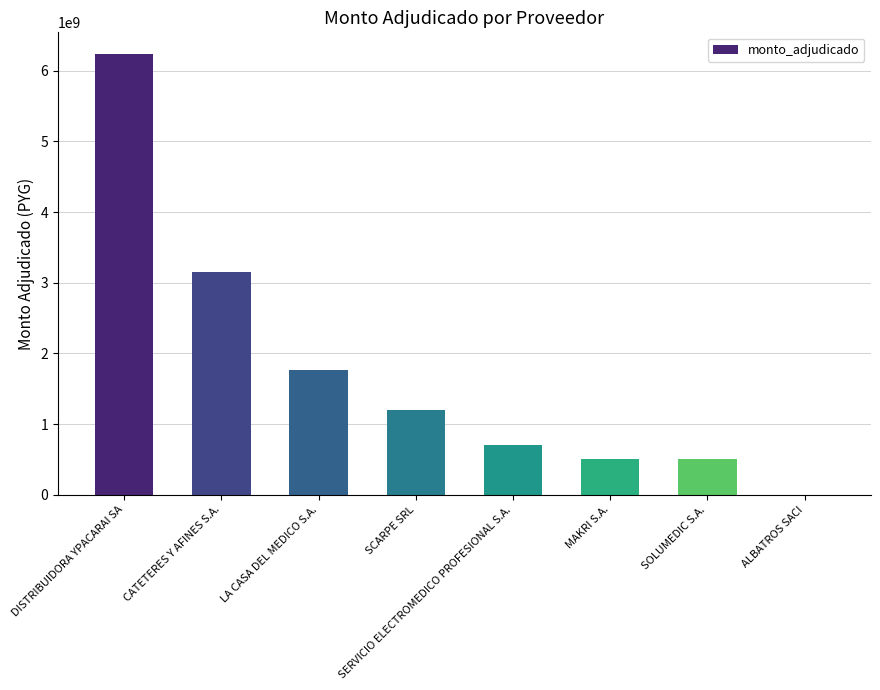

Read the value at SERVICIO ELECTROMEDICO PROFESIONAL S.A..

700000000